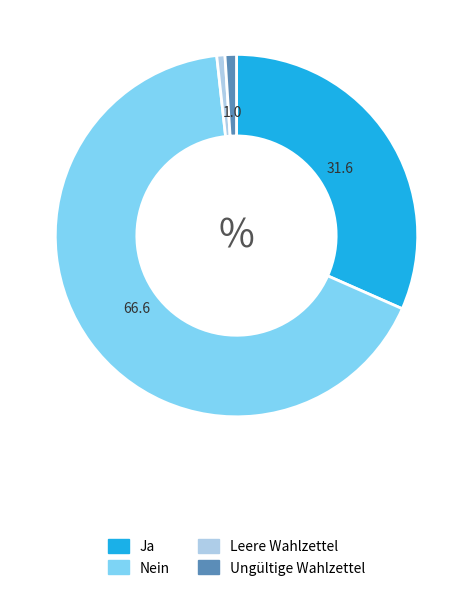

How many segments does this pie chart have?

4